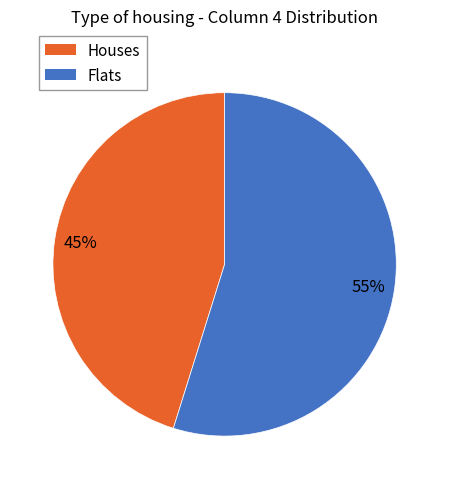

Does any single category account for the majority?

Yes